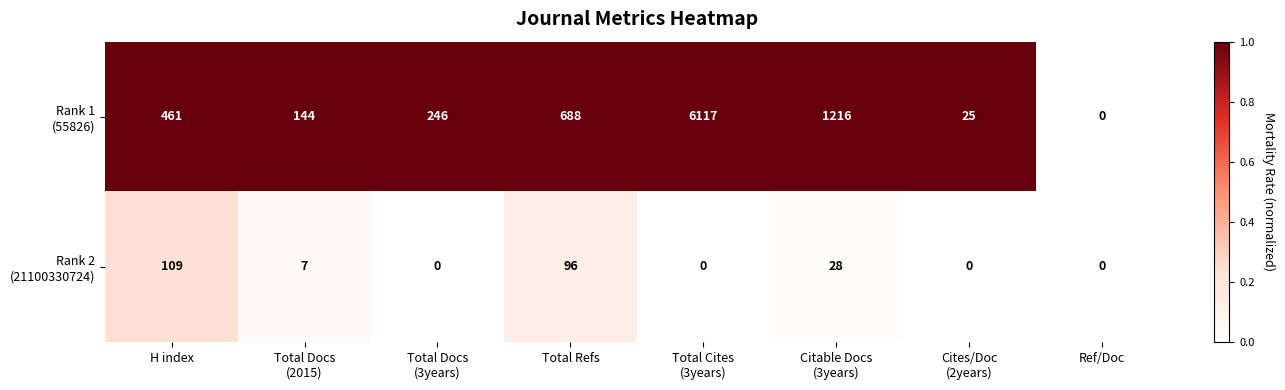

What is the difference between the highest and lowest values at Cites/Doc
(2years)?

25